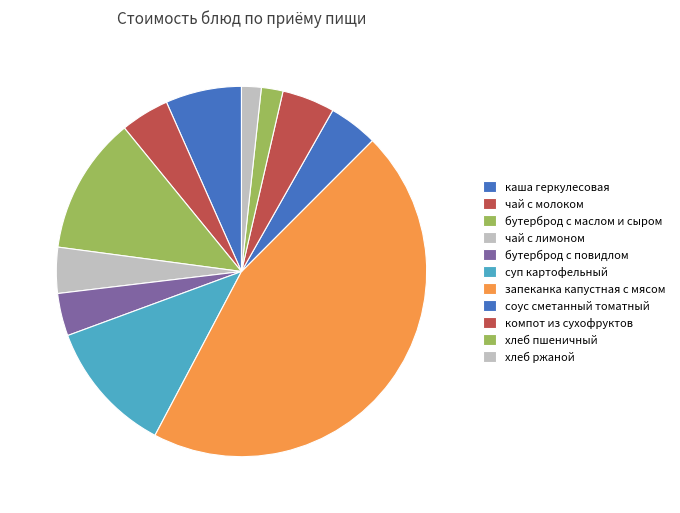

How many segments does this pie chart have?

11